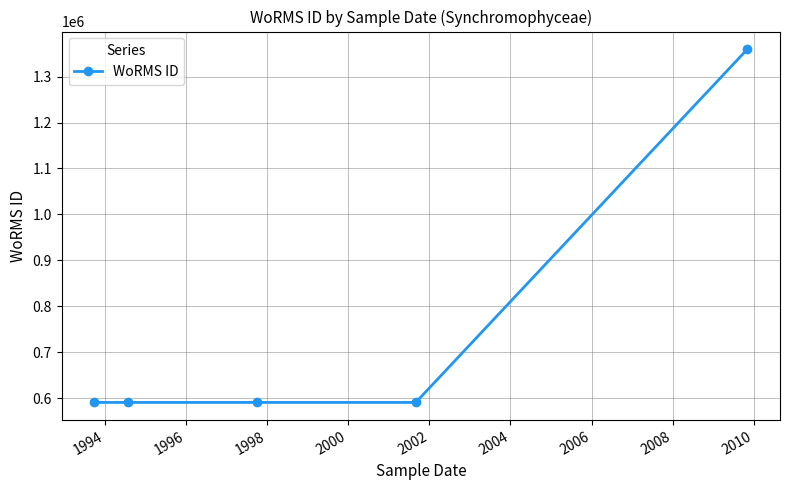

What is the maximum value shown in the chart?

1359766